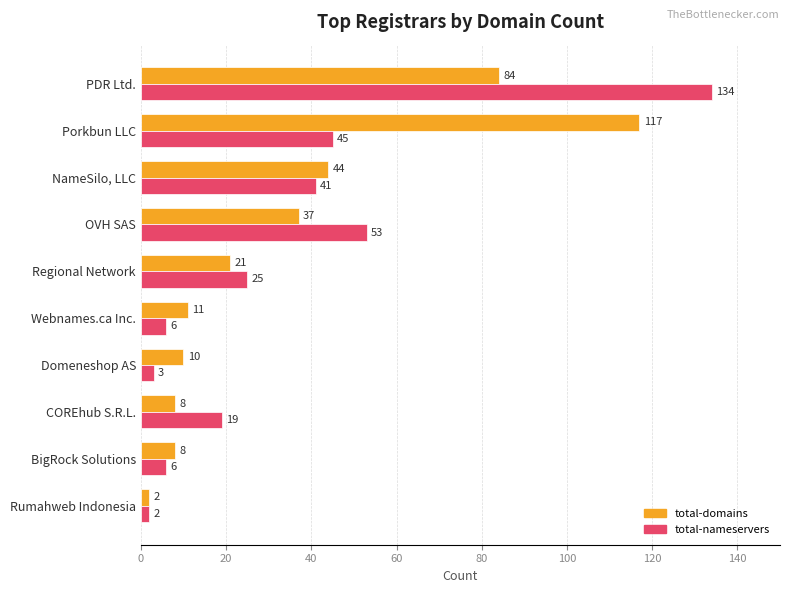

Is it true that total-domains equals 3 at BigRock Solutions?

False